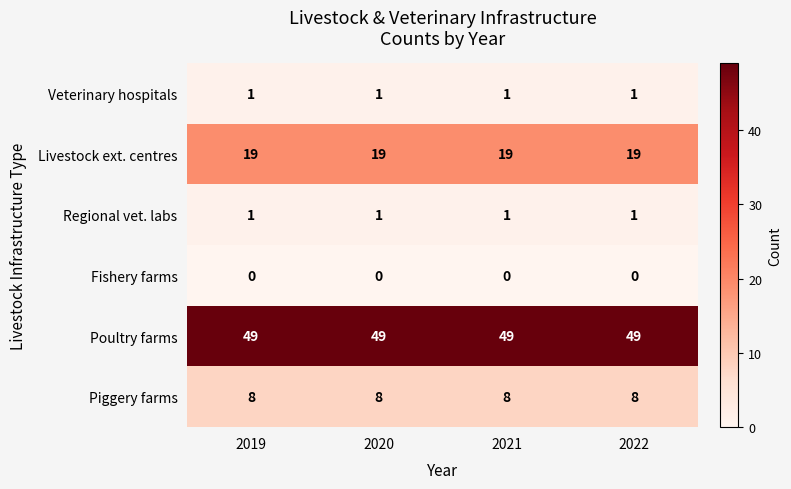

Which series has the largest total across all categories?

Poultry farms